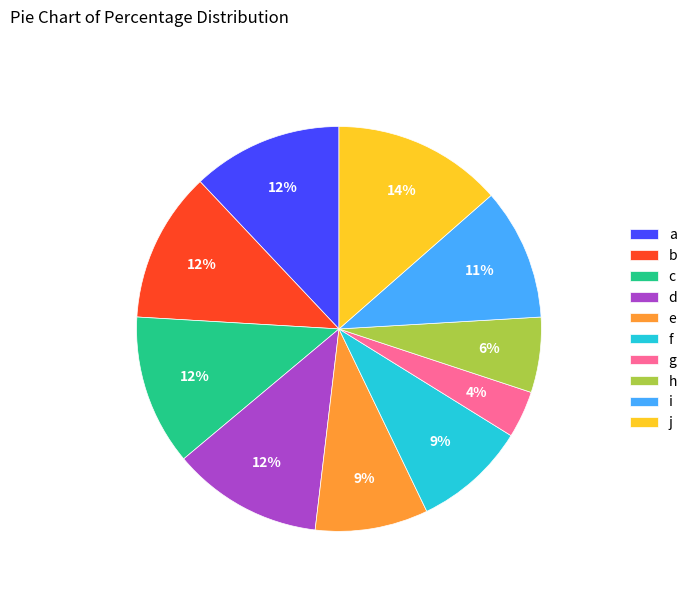

Between j and g, which is larger?

j